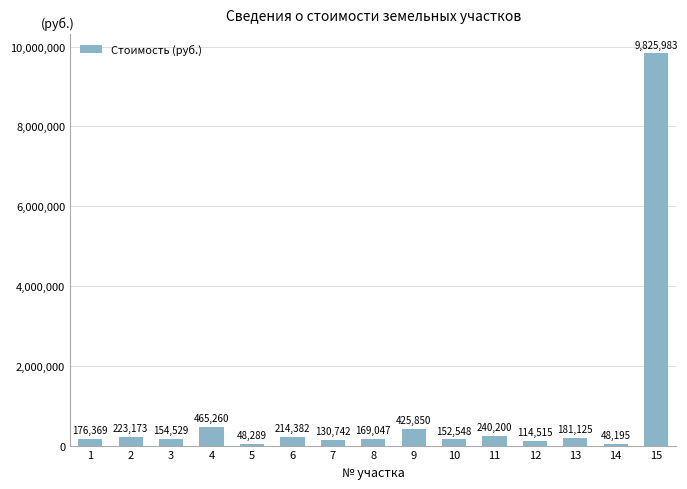

What is the value of the 3rd bar from the left?

154528.8